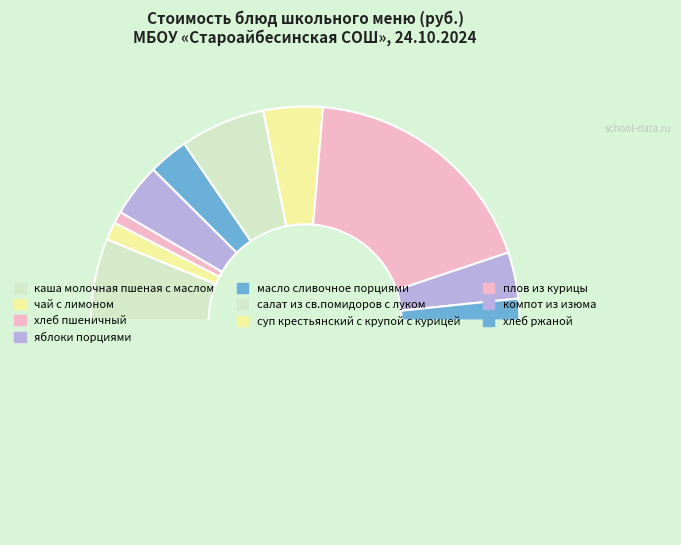

Count the number of slices in the pie.

11